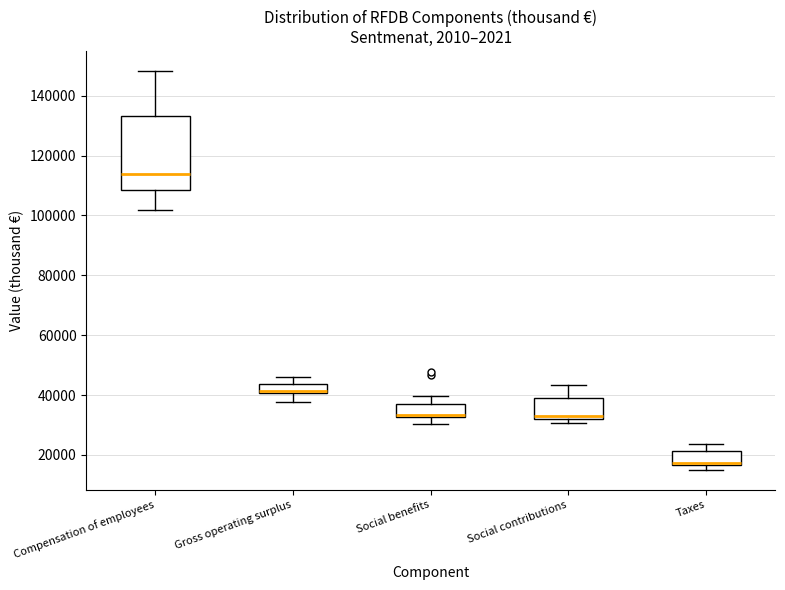

Where is the lower edge of the box for Social benefits on the y-axis? The values are not printed on the chart, so give them approximately, as read against the axis.

32000